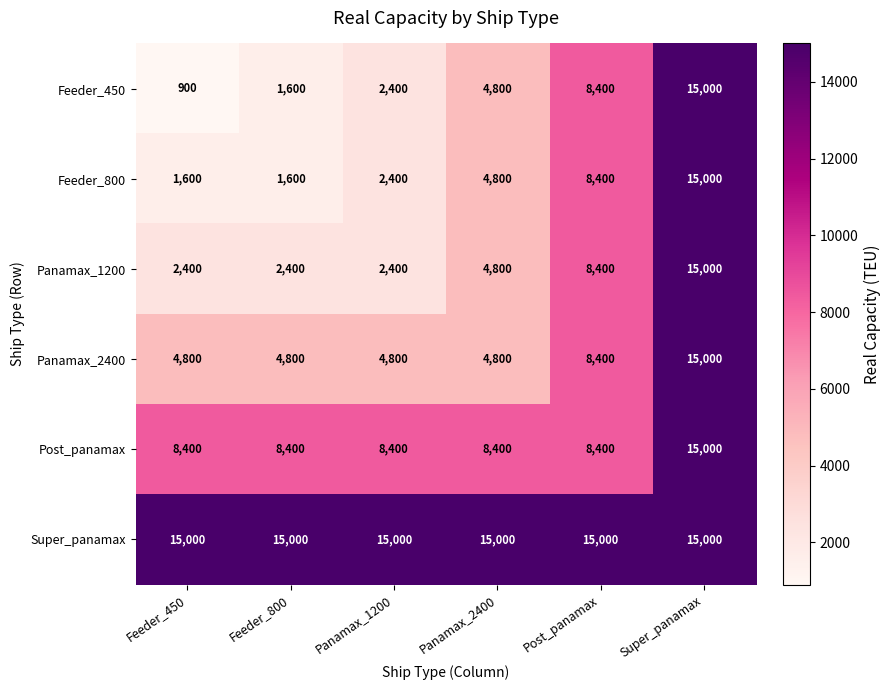

What is the maximum value shown in the chart?

15000